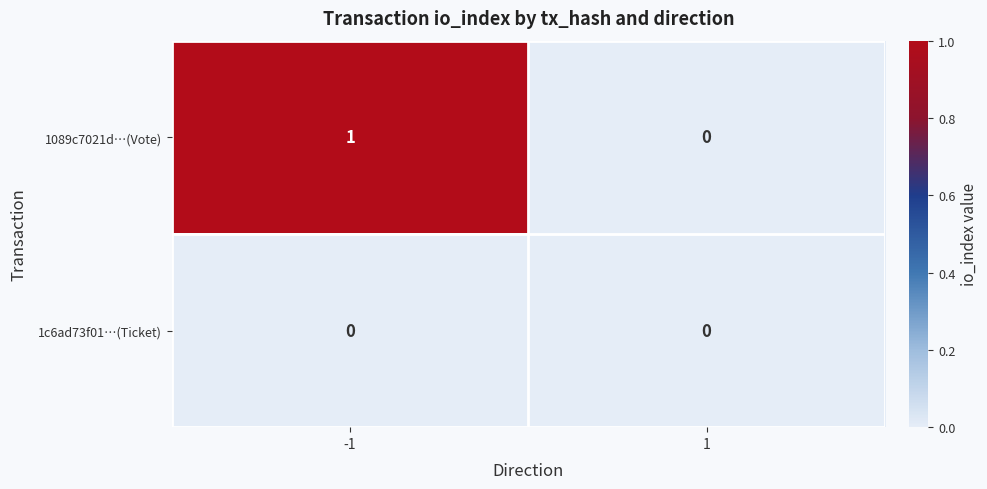

How many distinct data groups are displayed?

2